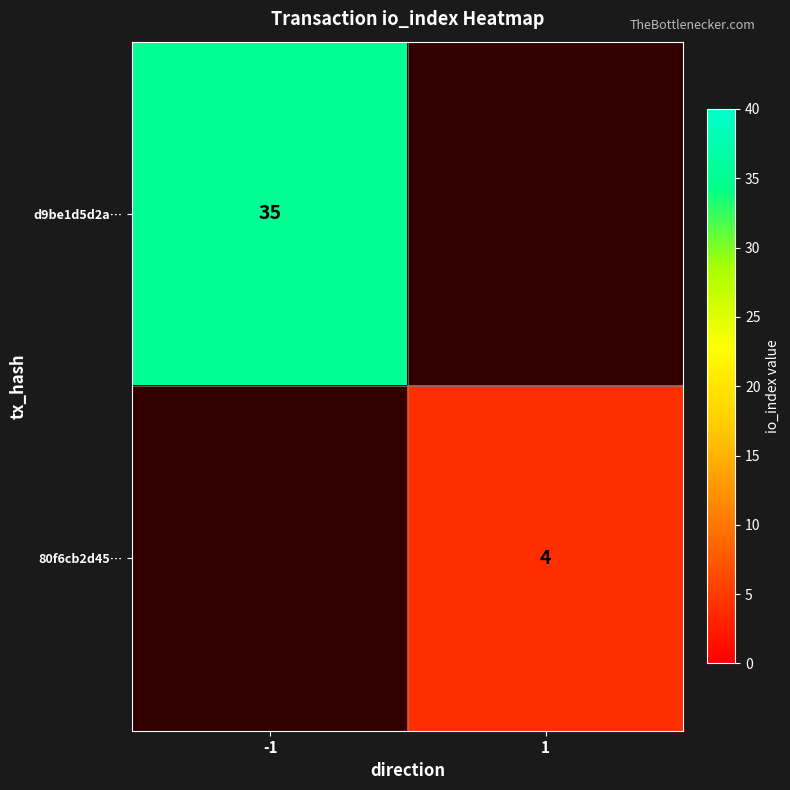

How many series are shown in this chart?

2